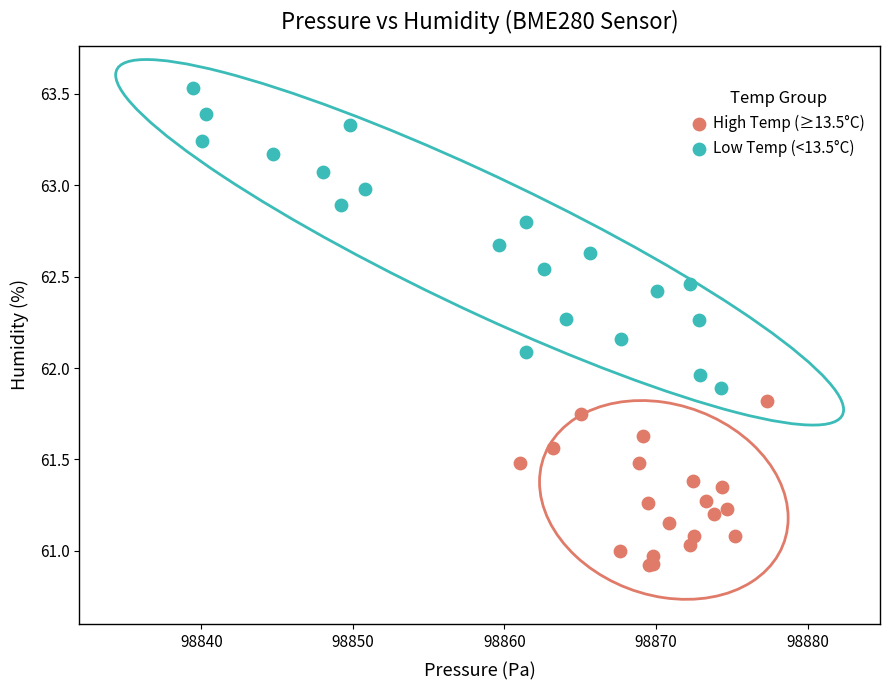

Which series has the largest Y range (max minus min)?

Low Temp (<13.5°C)